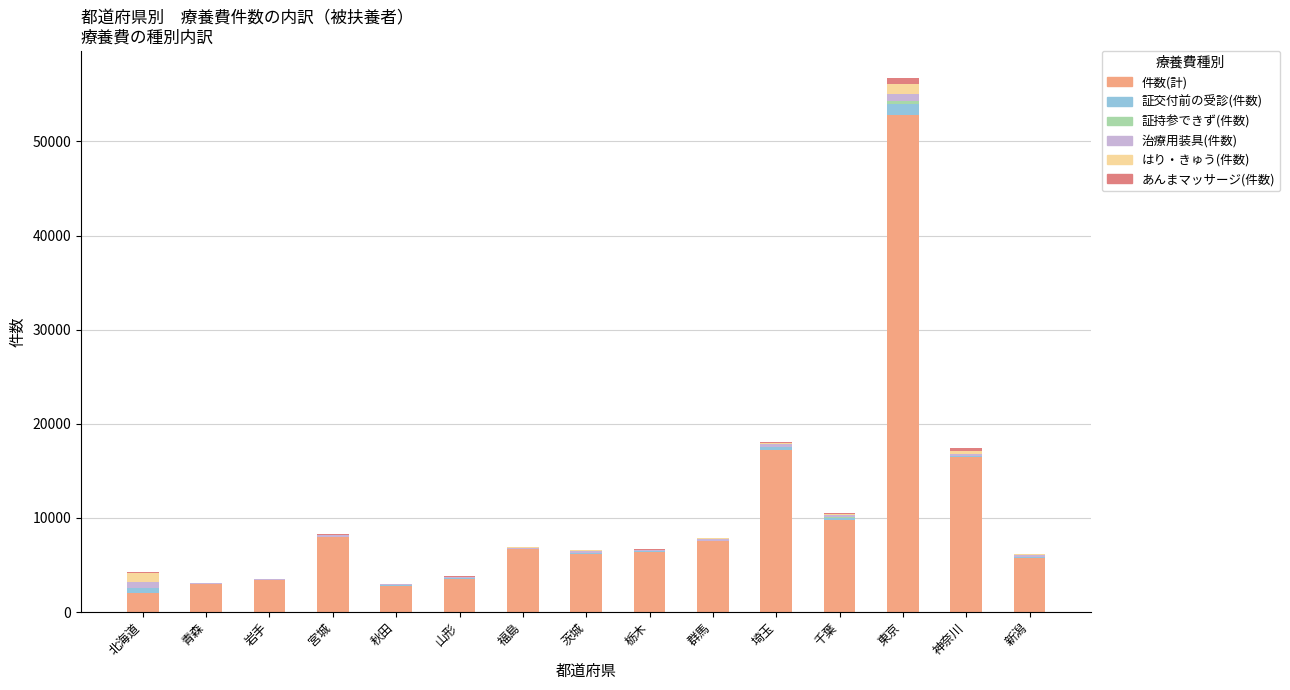

At which category is the sum across all series the highest?

東京